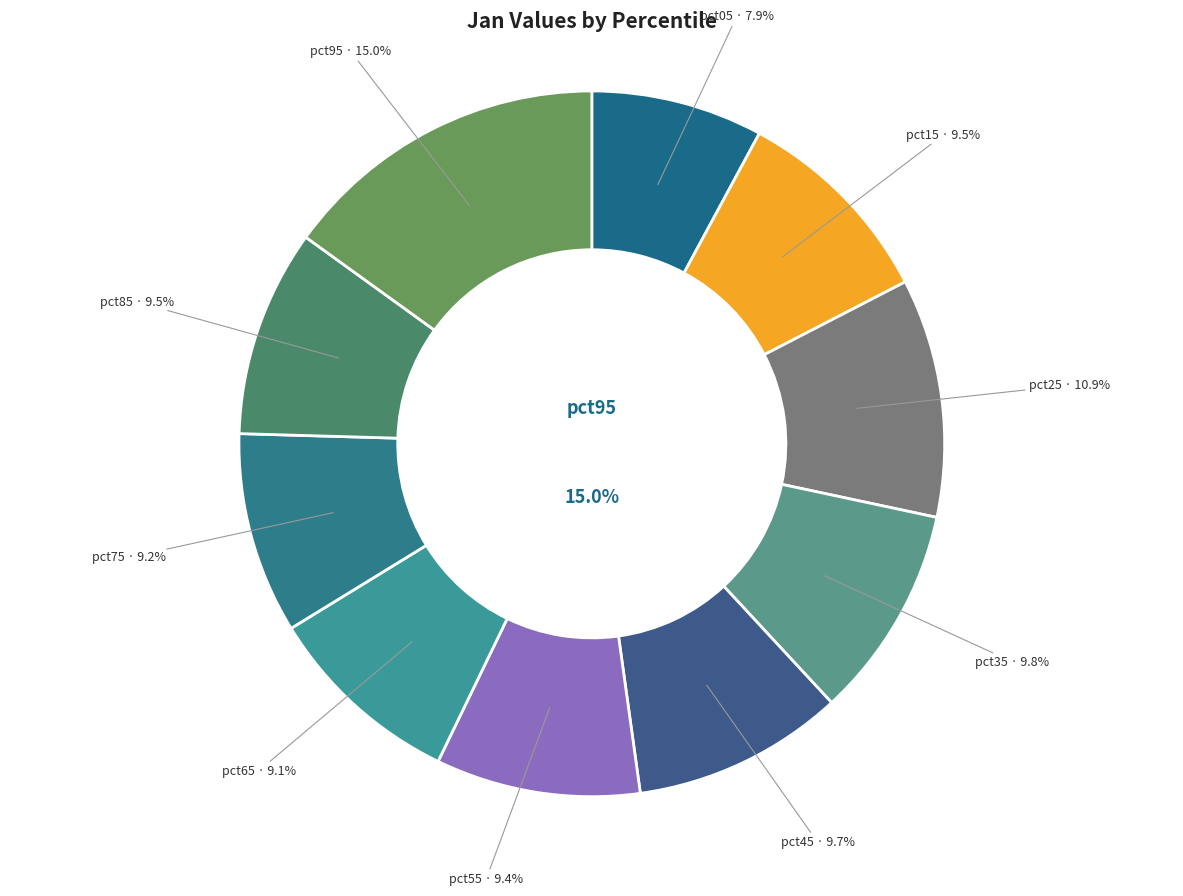

Count the number of slices in the pie.

10